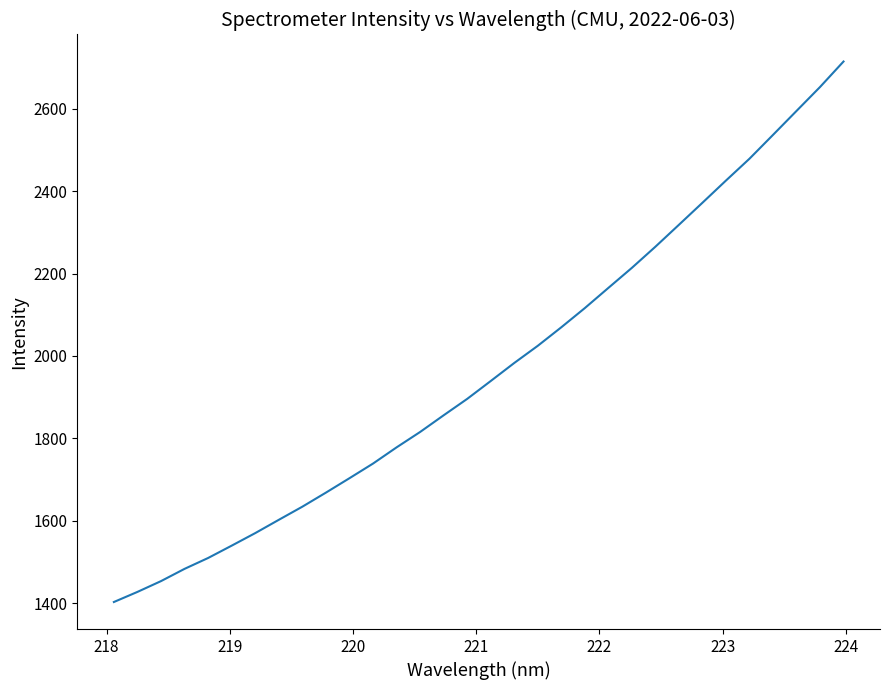

What is the maximum value shown in the chart?

2714.2